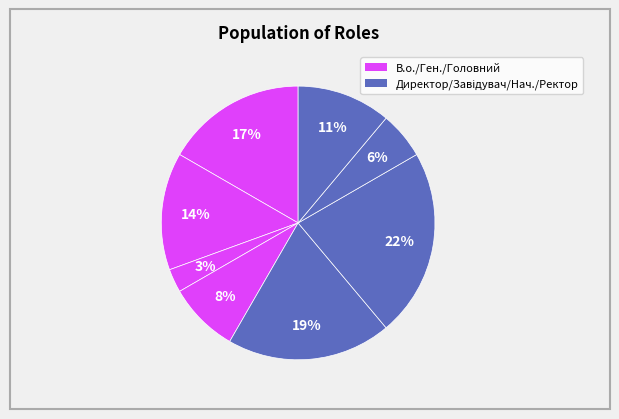

Is there any slice that represents more than half of the pie?

No